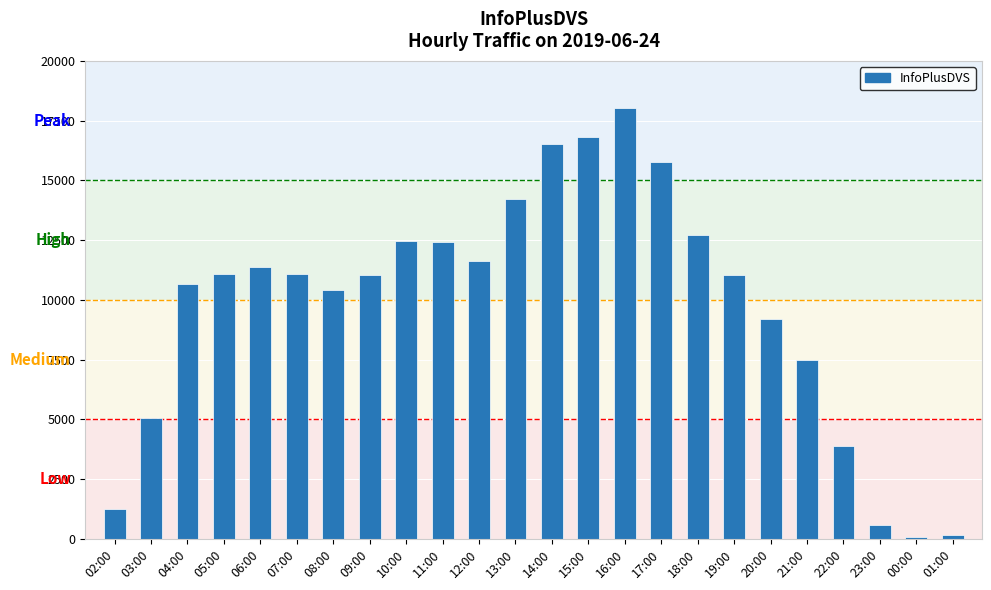

Where is the data nearest to the value 9048?

20:00